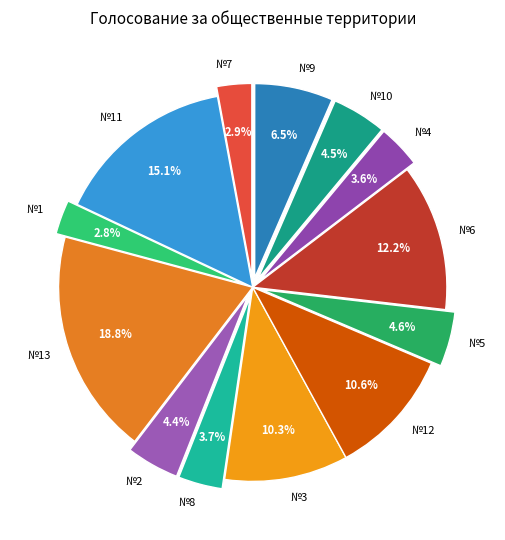

What percentage is NOT represented by №11?

84.9%